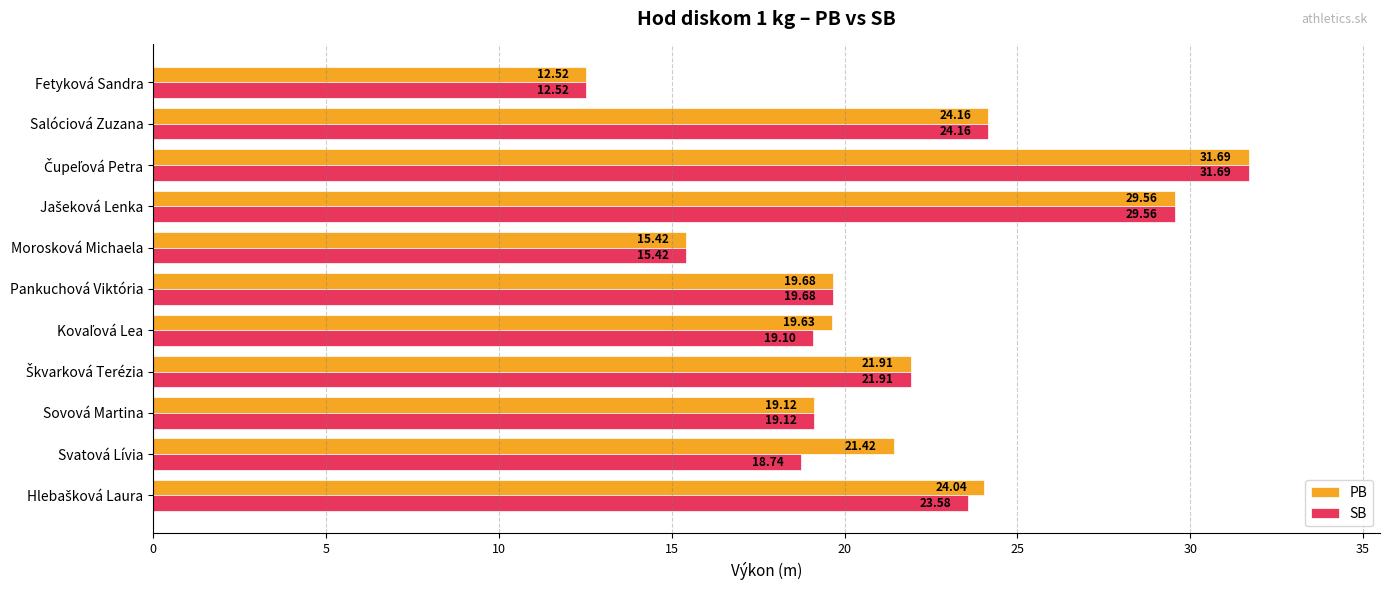

What is the difference between the maximum and minimum values in the SB series?

19.2